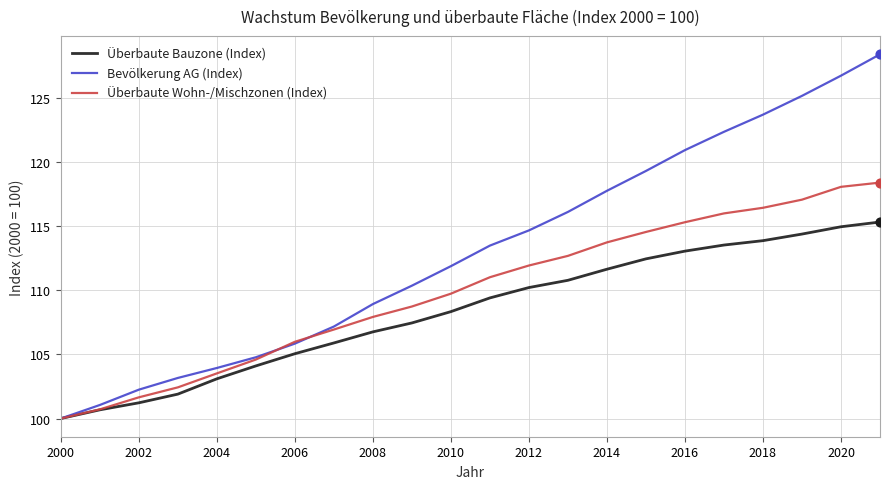

What are all the series names shown in the legend?

Überbaute Bauzone (Index), Bevölkerung AG (Index), Überbaute Wohn-/Mischzonen (Index)